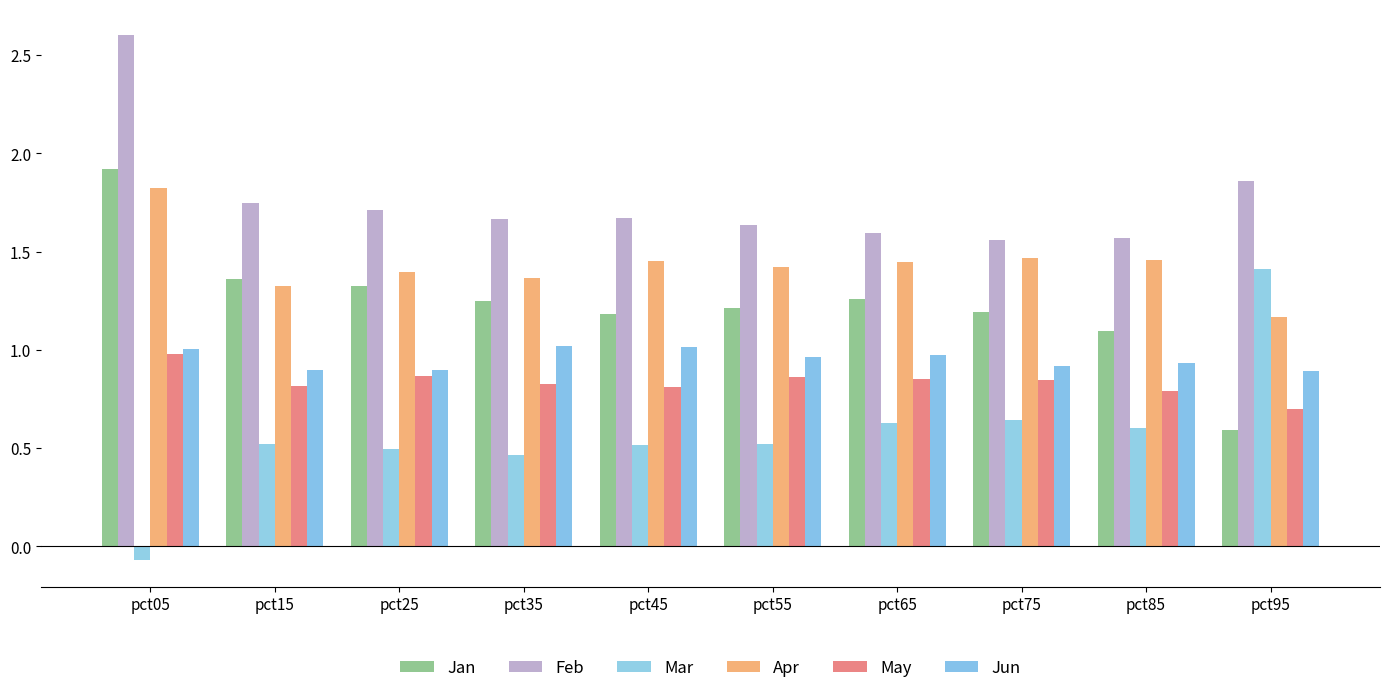

Reading left to right, what are all the values shown in this chart?

Jan: pct05=1.9	pct15=1.4	pct25=1.3	pct35=1.2	pct45=1.2	pct55=1.2	pct65=1.3	pct75=1.2	pct85=1.1	pct95=0.6
Feb: pct05=2.6	pct15=1.7	pct25=1.7	pct35=1.7	pct45=1.7	pct55=1.6	pct65=1.6	pct75=1.6	pct85=1.6	pct95=1.9
Mar: pct05=-0.1	pct15=0.5	pct25=0.5	pct35=0.5	pct45=0.5	pct55=0.5	pct65=0.6	pct75=0.6	pct85=0.6	pct95=1.4
Apr: pct05=1.8	pct15=1.3	pct25=1.4	pct35=1.4	pct45=1.5	pct55=1.4	pct65=1.4	pct75=1.5	pct85=1.5	pct95=1.2
May: pct05=1.0	pct15=0.8	pct25=0.9	pct35=0.8	pct45=0.8	pct55=0.9	pct65=0.9	pct75=0.8	pct85=0.8	pct95=0.7
Jun: pct05=1.0	pct15=0.9	pct25=0.9	pct35=1.0	pct45=1.0	pct55=1.0	pct65=1.0	pct75=0.9	pct85=0.9	pct95=0.9